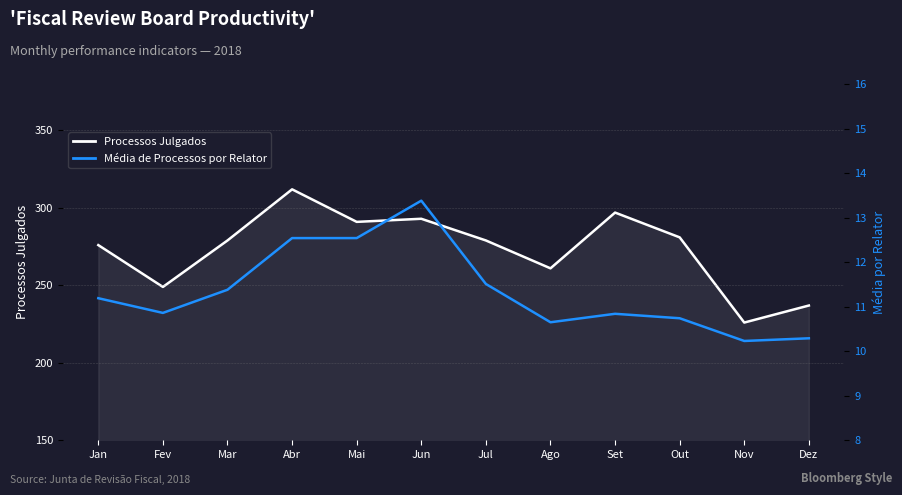

Does the chart display data point markers on the line(s)?

No